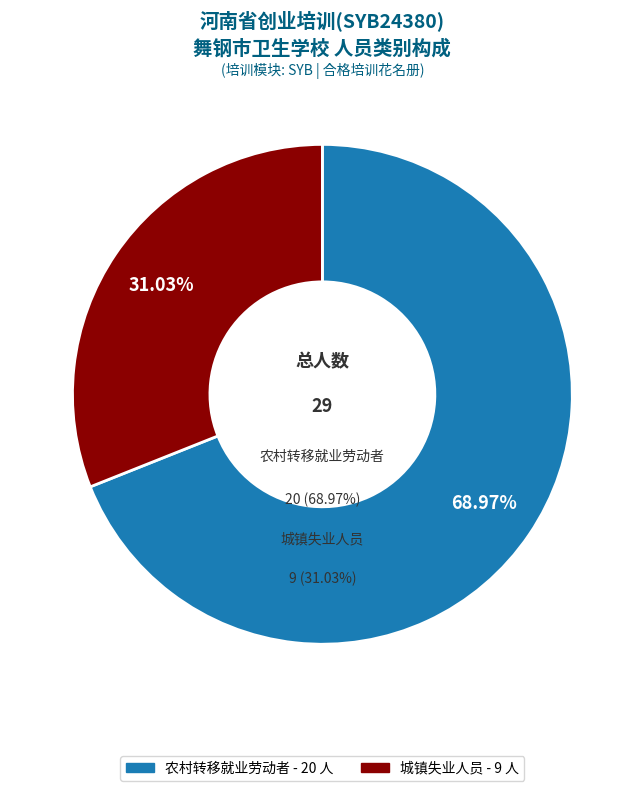

Which has a higher value, 城镇失业人员 or 农村转移就业劳动者?

农村转移就业劳动者